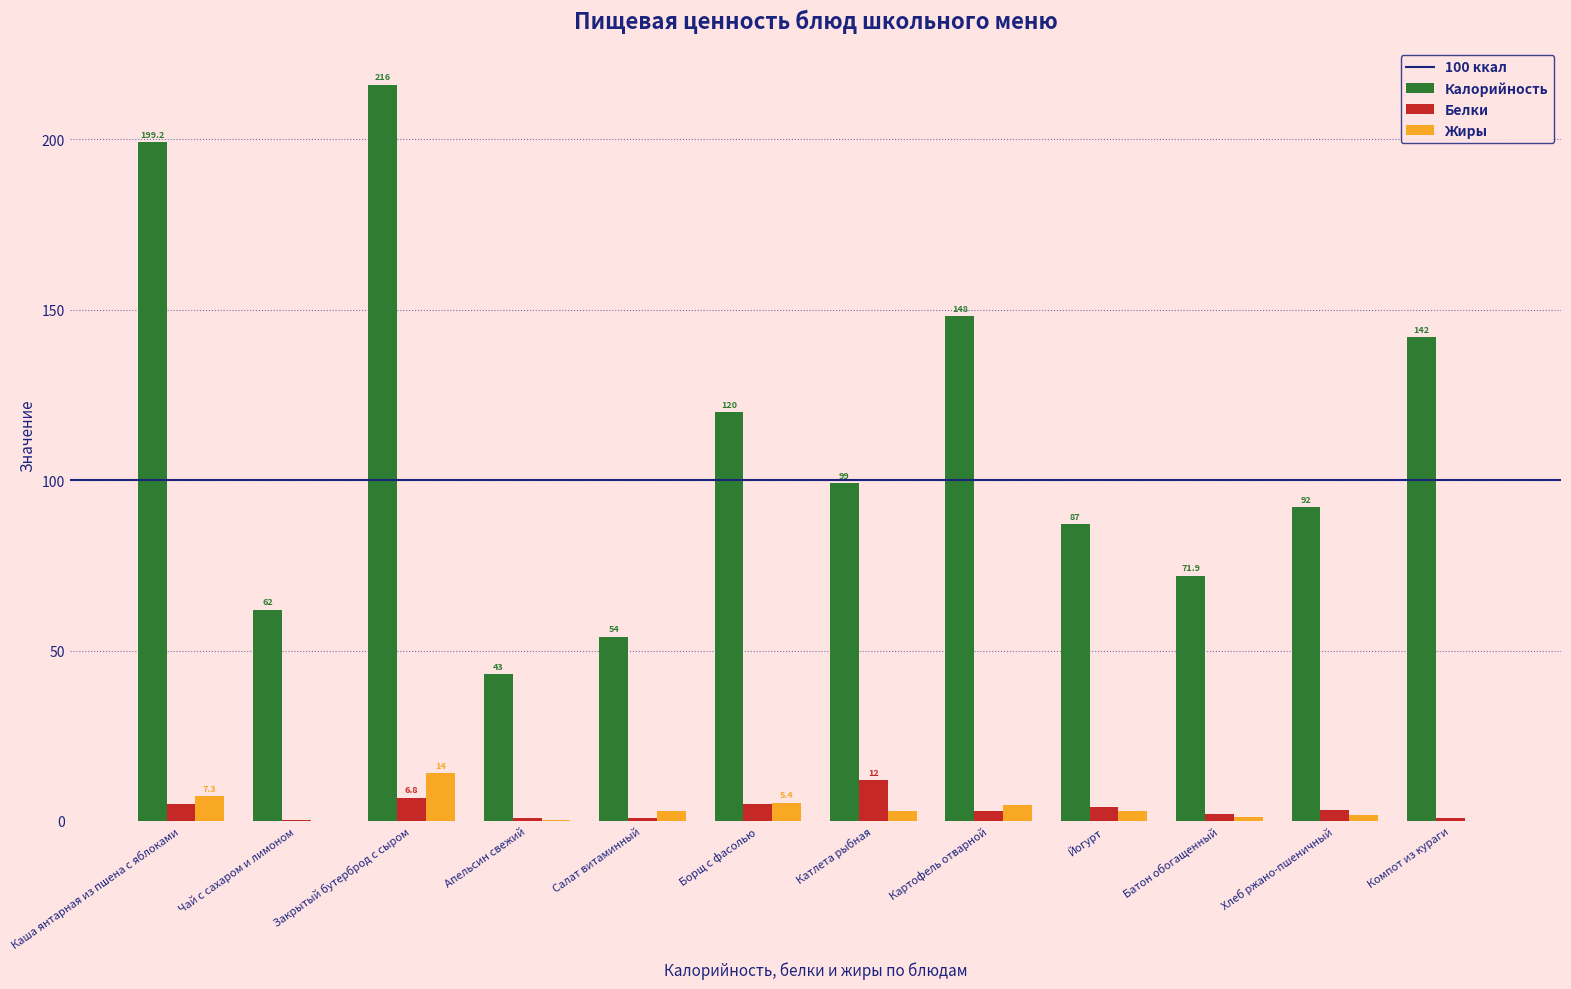

Which series has the largest total across all categories?

Калорийность